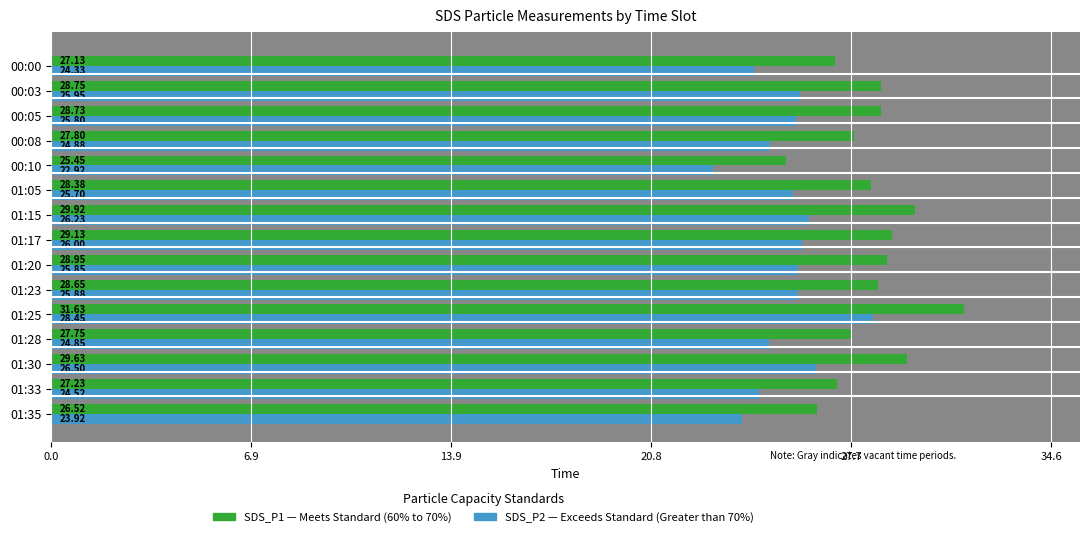

Which series has the widest spread of values?

SDS_P1